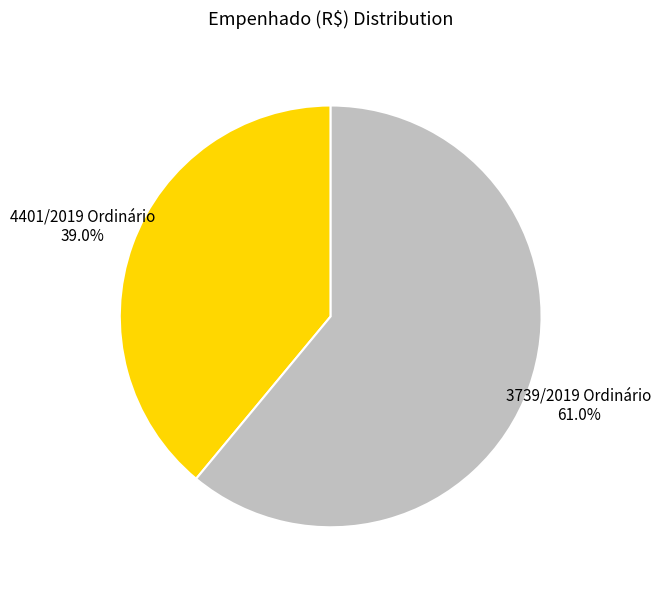

What is the ratio of the value at 3739/2019 Ordinário to the value at 4401/2019 Ordinário?

1.6